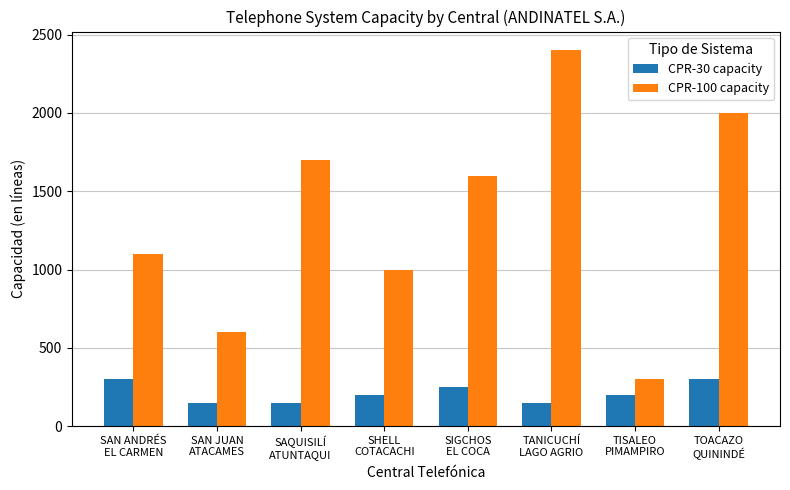

What is the total value across all series at SIGCHOS
EL COCA?

1850